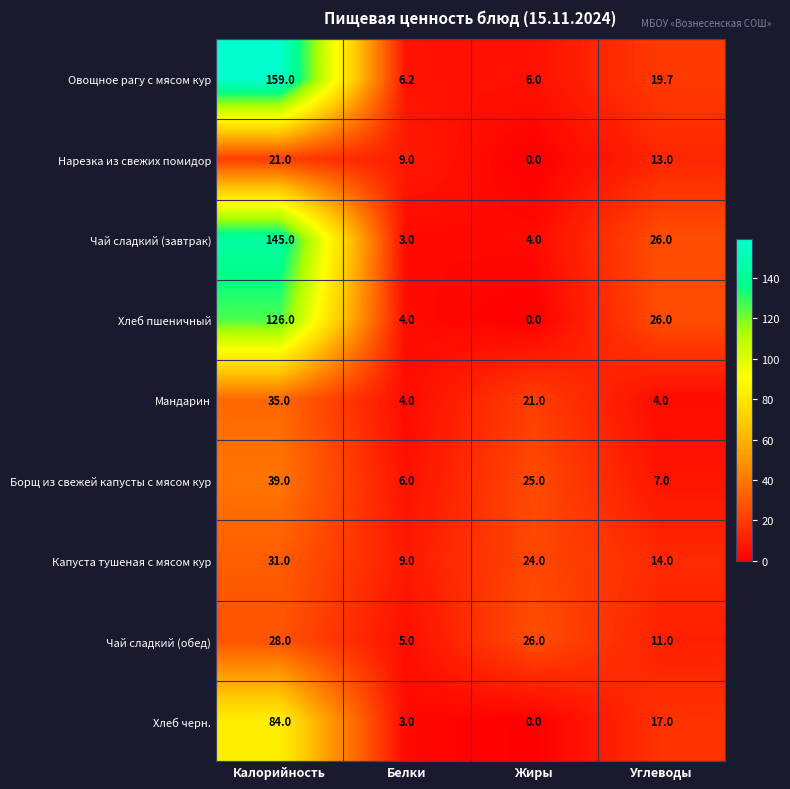

The value of Мандарин at Белки is 4.0. True or false?

True